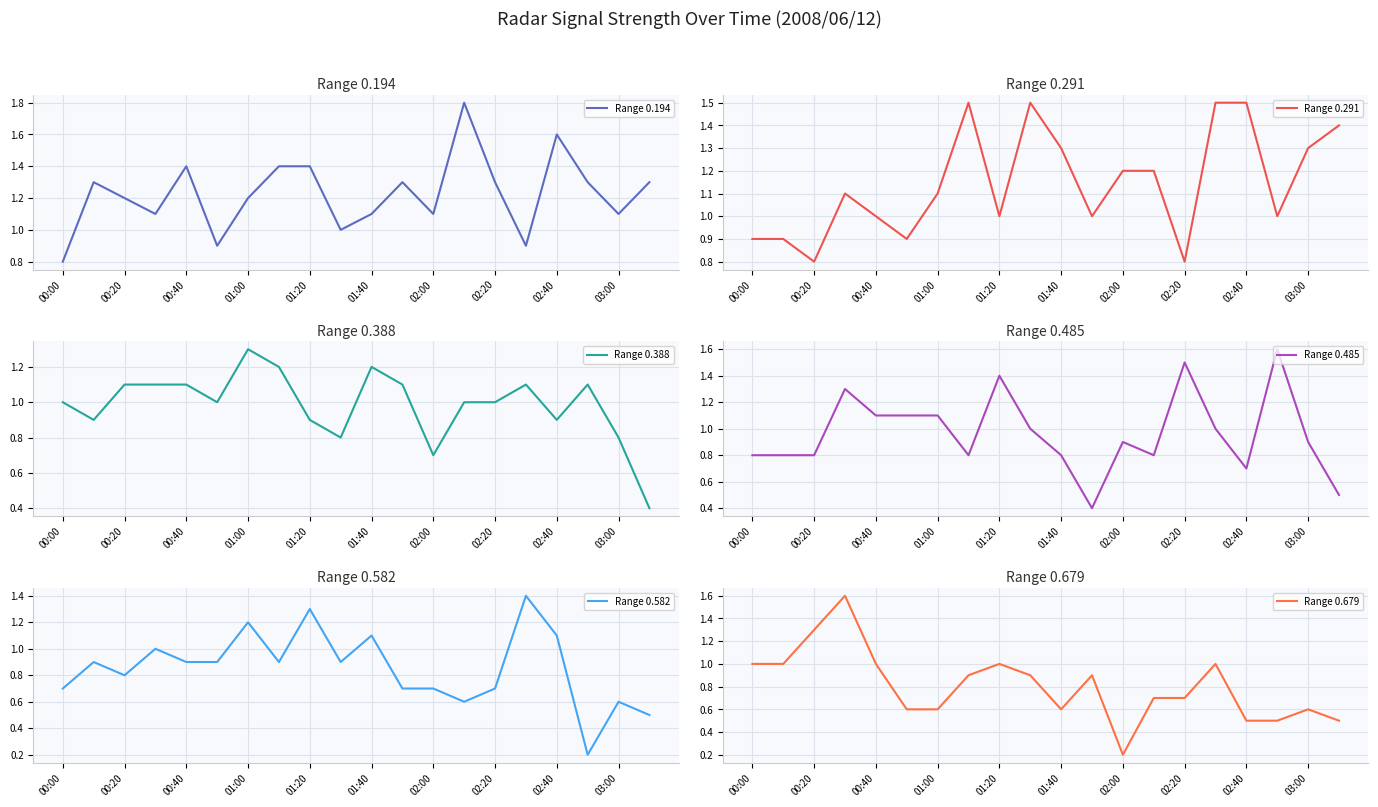

At which category does the chart reach its minimum across all series?

17